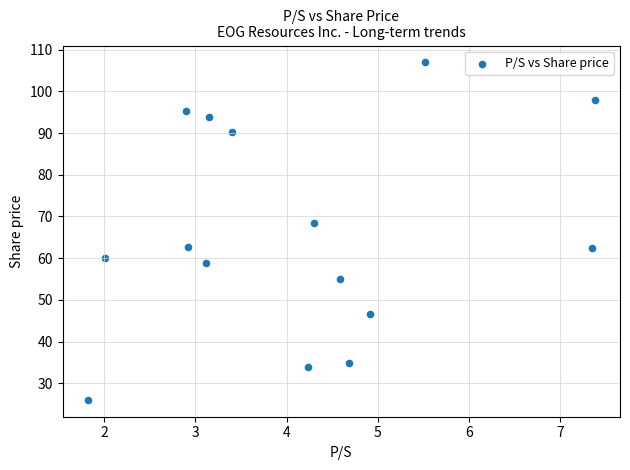

What is the range of X values (max minus min)?

5.6